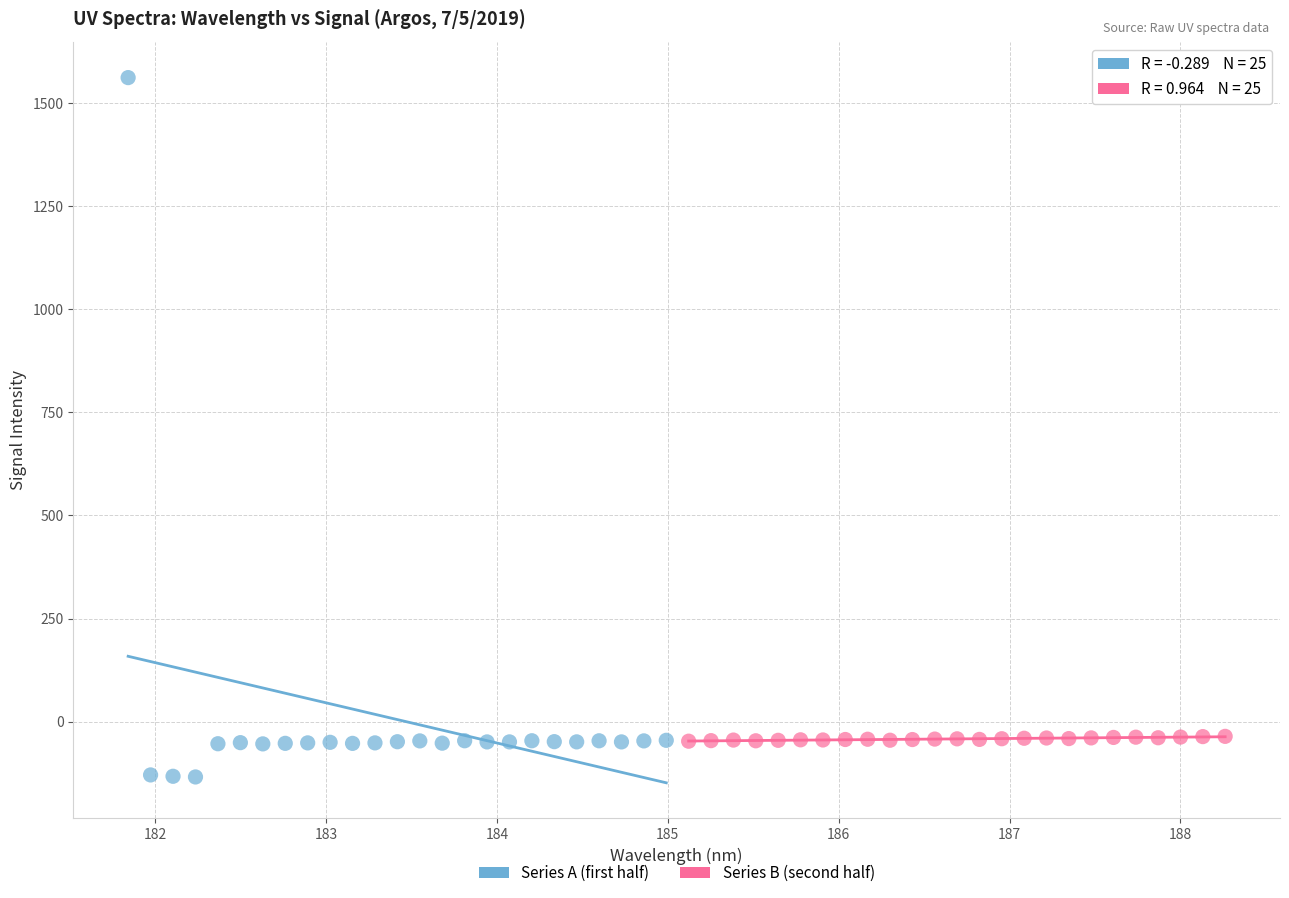

Which series contains the highest Y value?

Series A (first half)